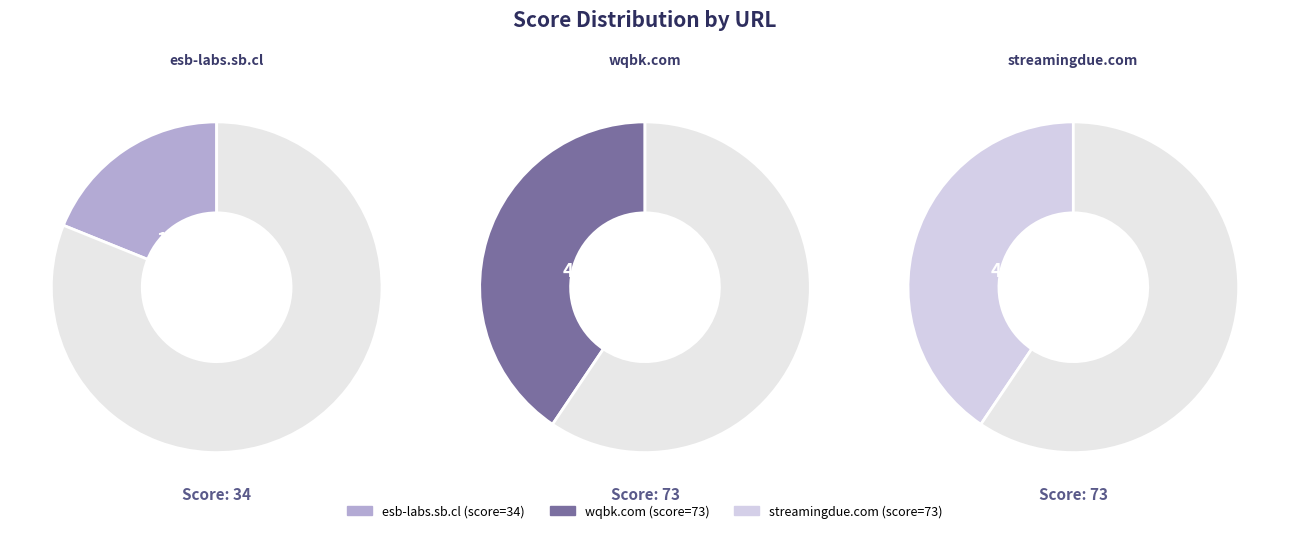

How much of the chart is everything except wqbk.com?

59.4%